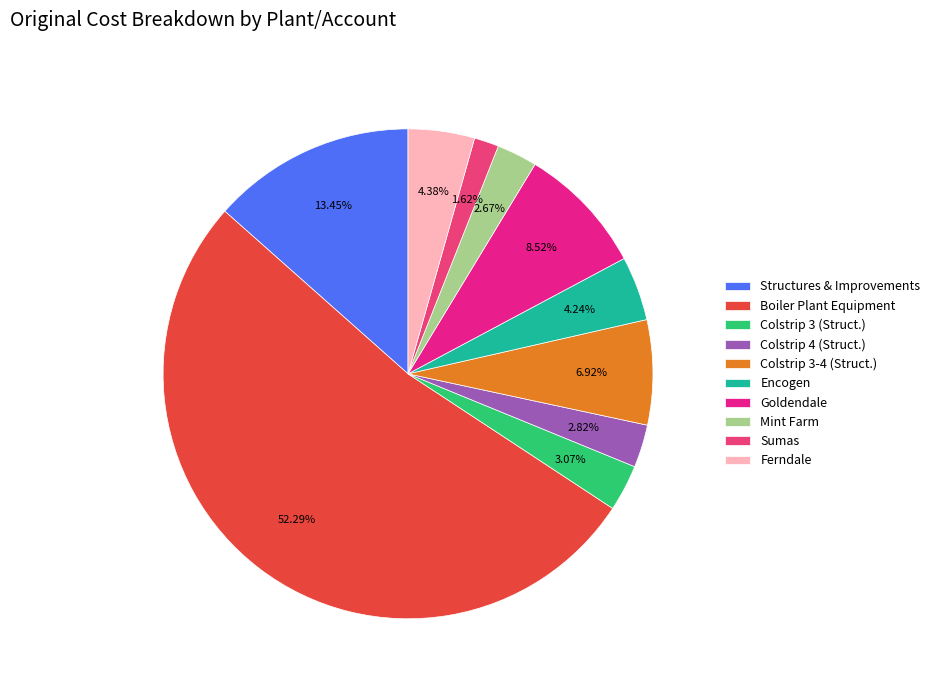

Count the number of slices in the pie.

10